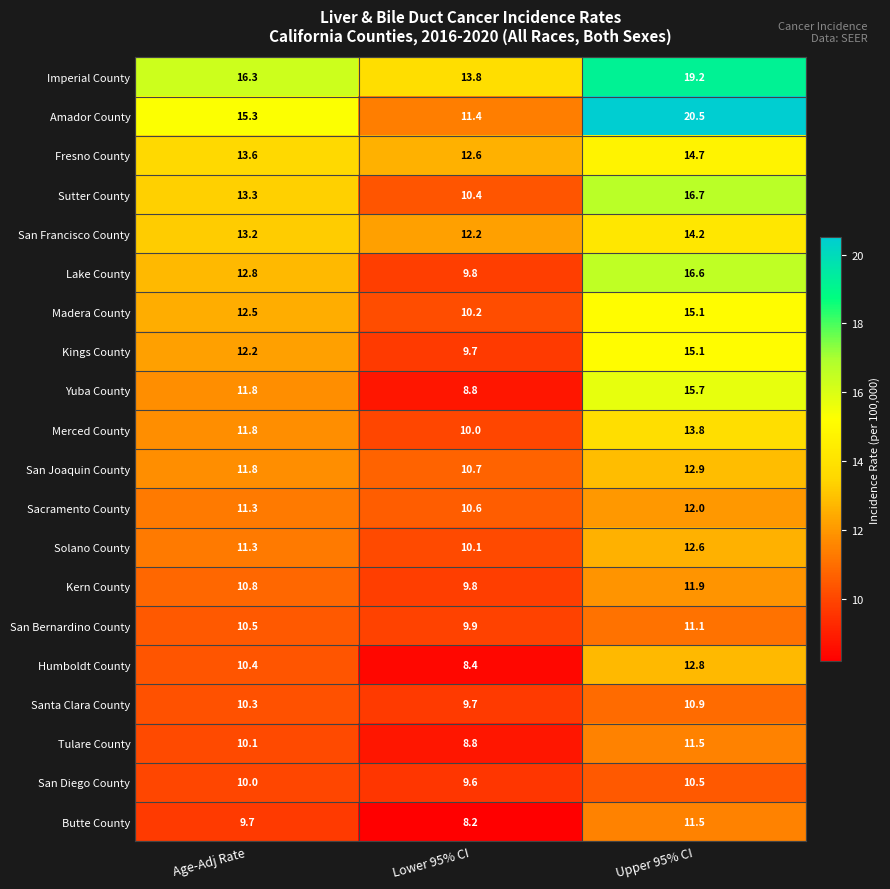

What is the total value across all series at Lower 95% CI?

204.7